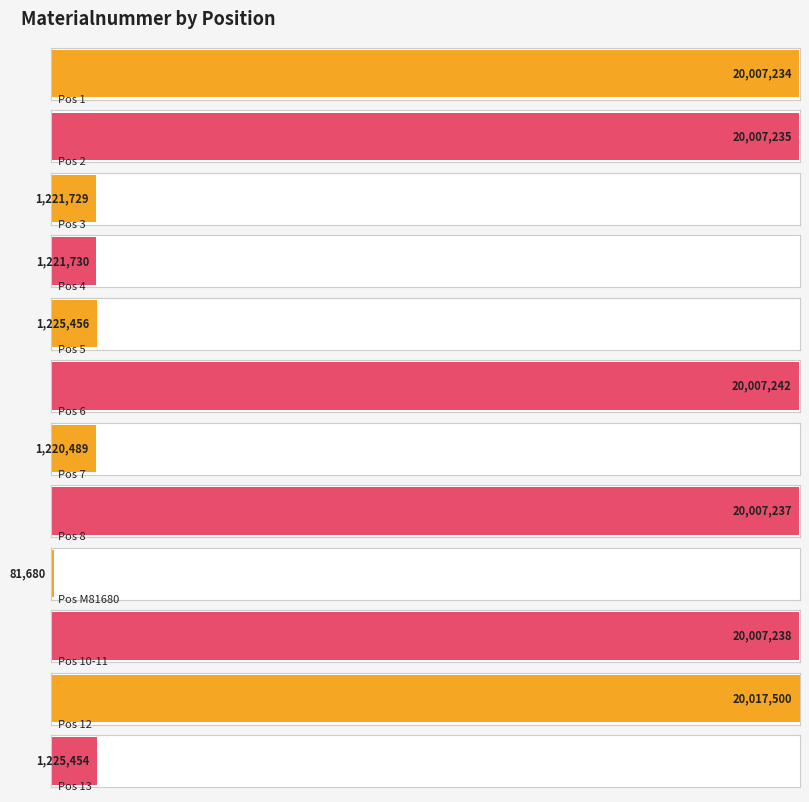

What is the label of the 5th bar from the right?

8